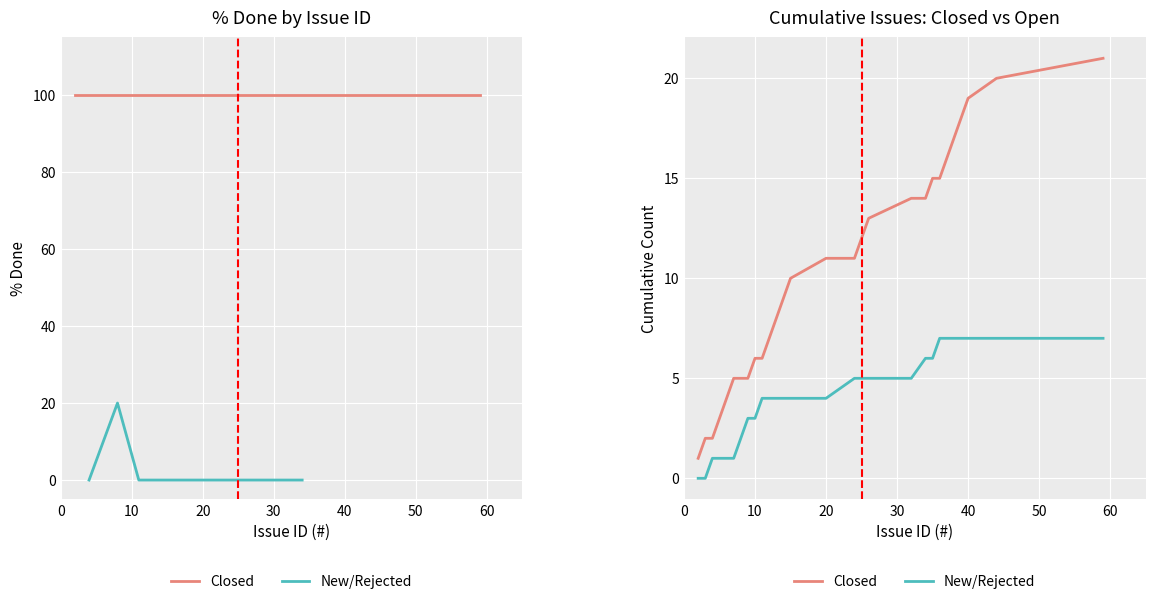

What is the label of the 2nd point from the left?

10